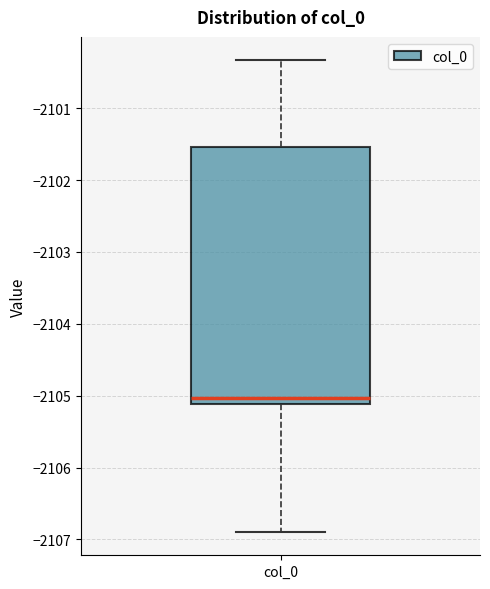

Read this box plot against the y-axis: the position of the median line, the range covered by the box, and the ends of both whiskers. The values are not printed on the chart, so give them approximately, as read against the axis.

median -2105.0, box -2105.1 to -2101.5, whiskers -2106.9 to -2100.3